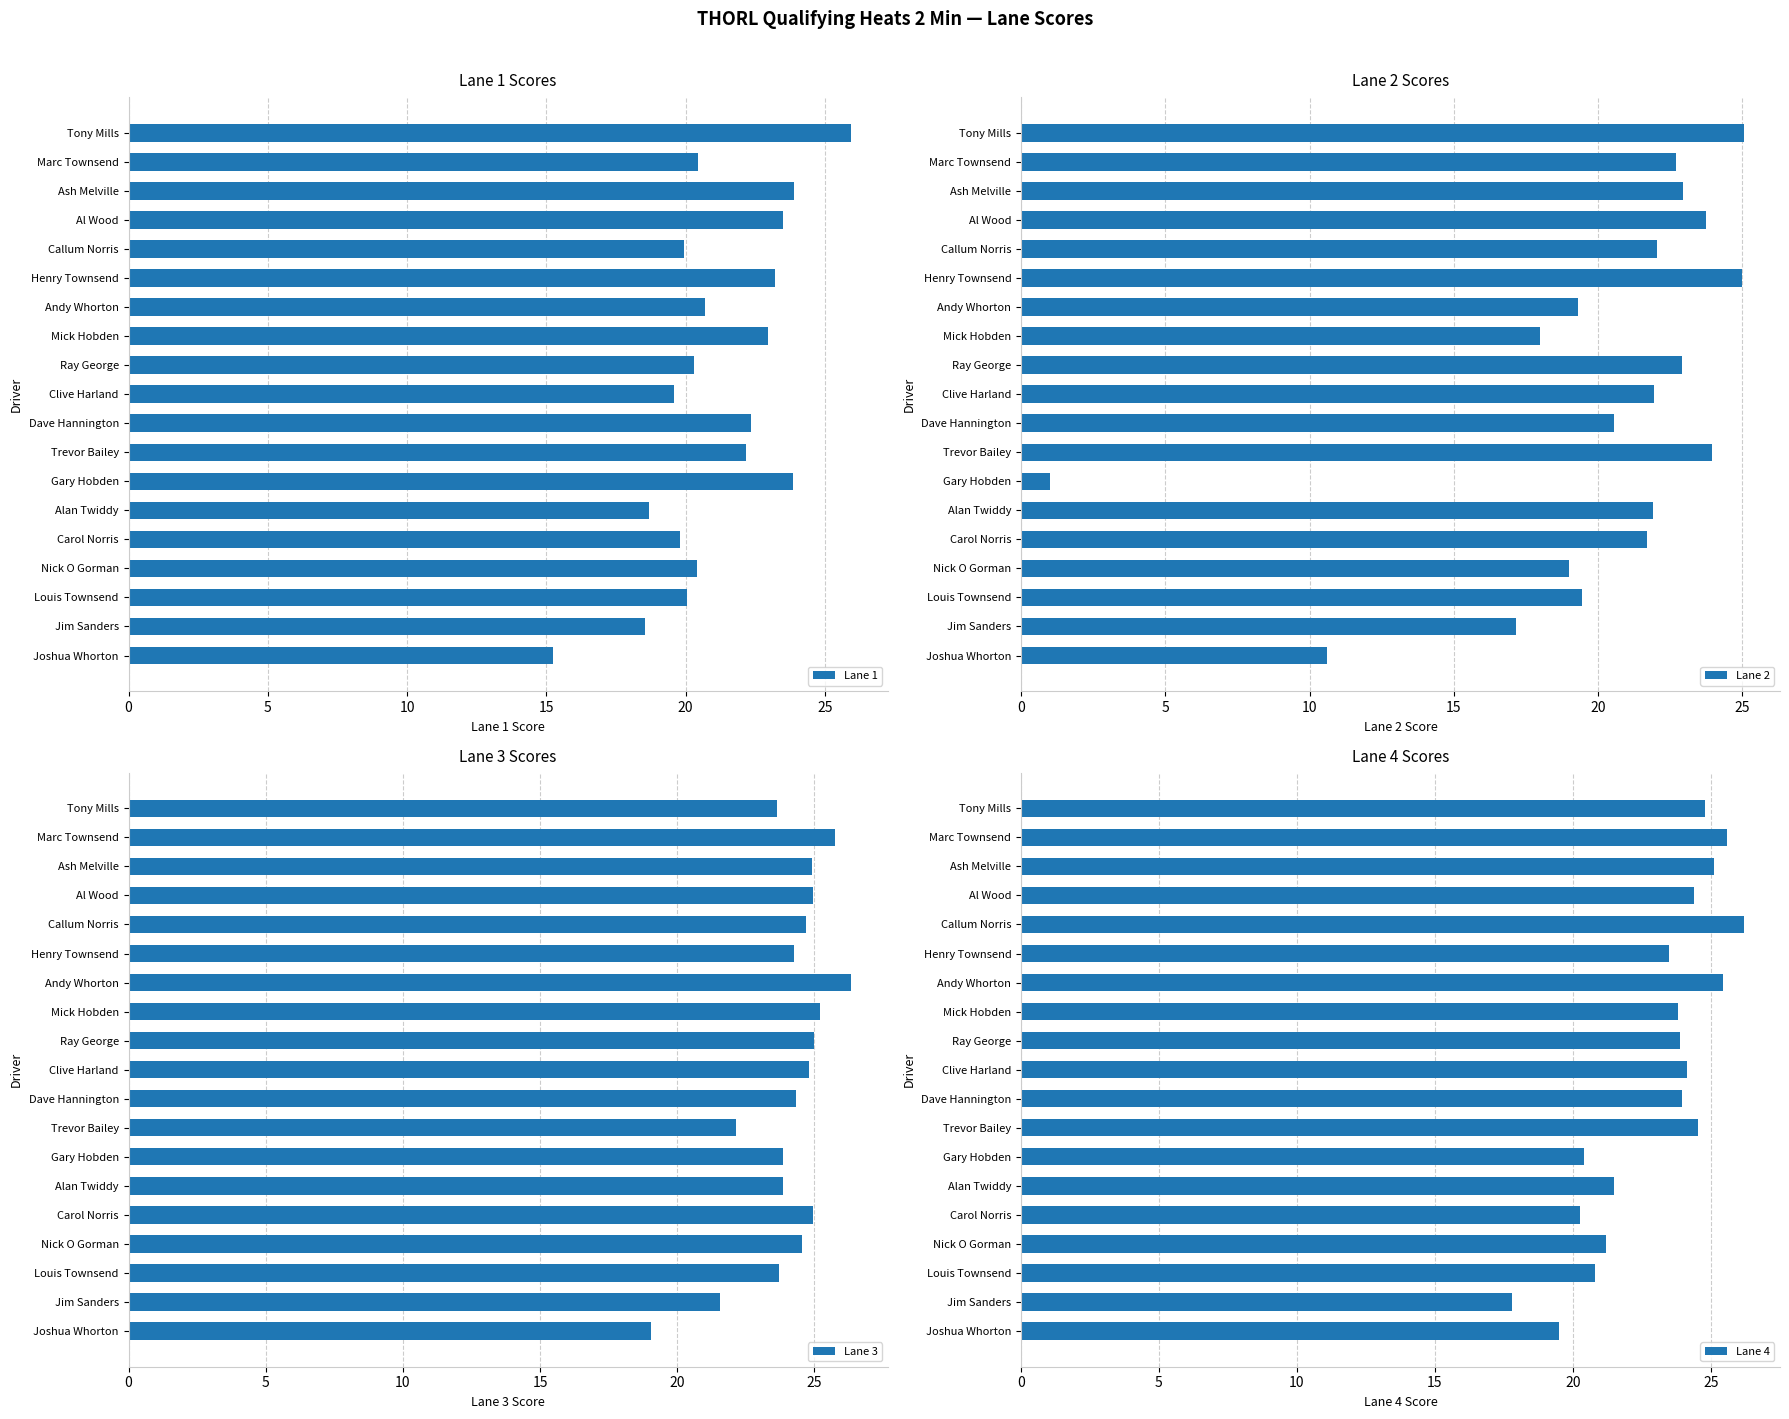

What is the highest value of the Lane 2 series?

25.1